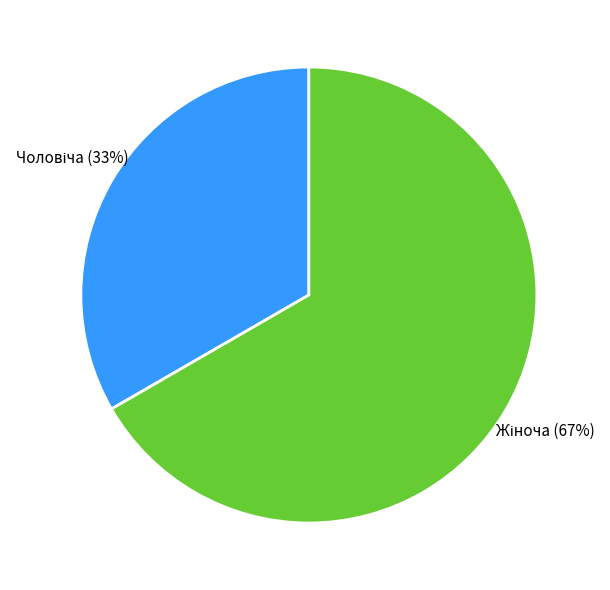

Is there a majority slice in this chart?

Yes